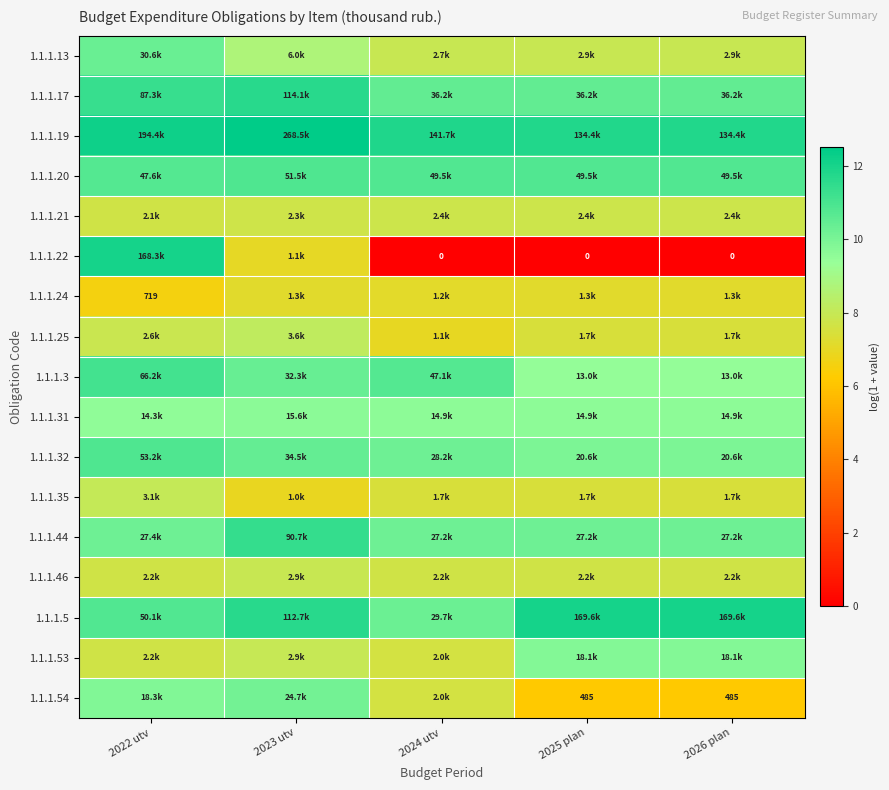

Is it true that 1.1.1.19 equals 12.2 at 2022 utv?

True